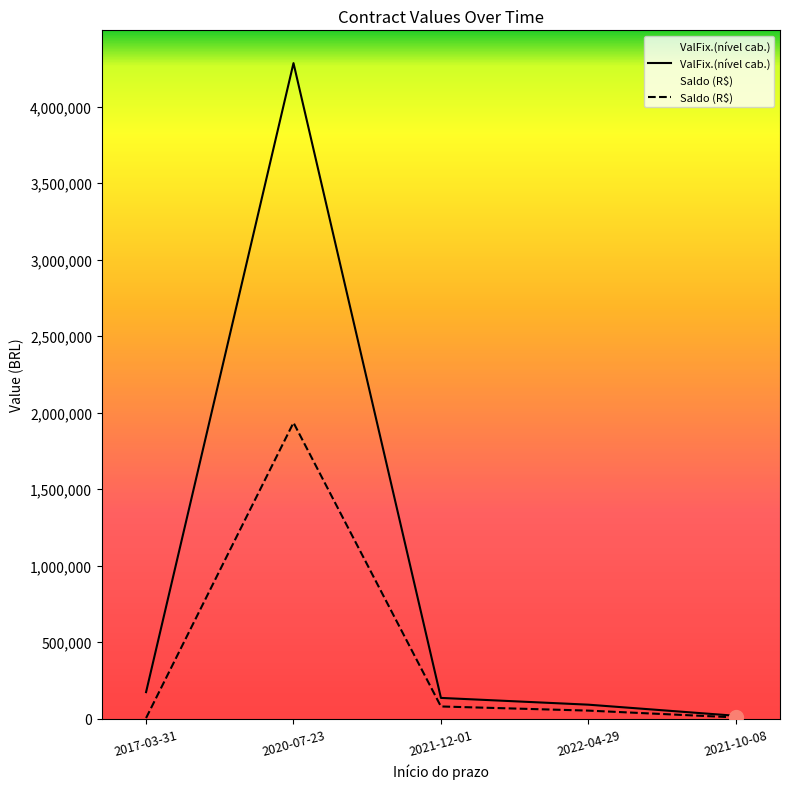

What is the difference between the highest and lowest values at 2021-10-08?

10560.0